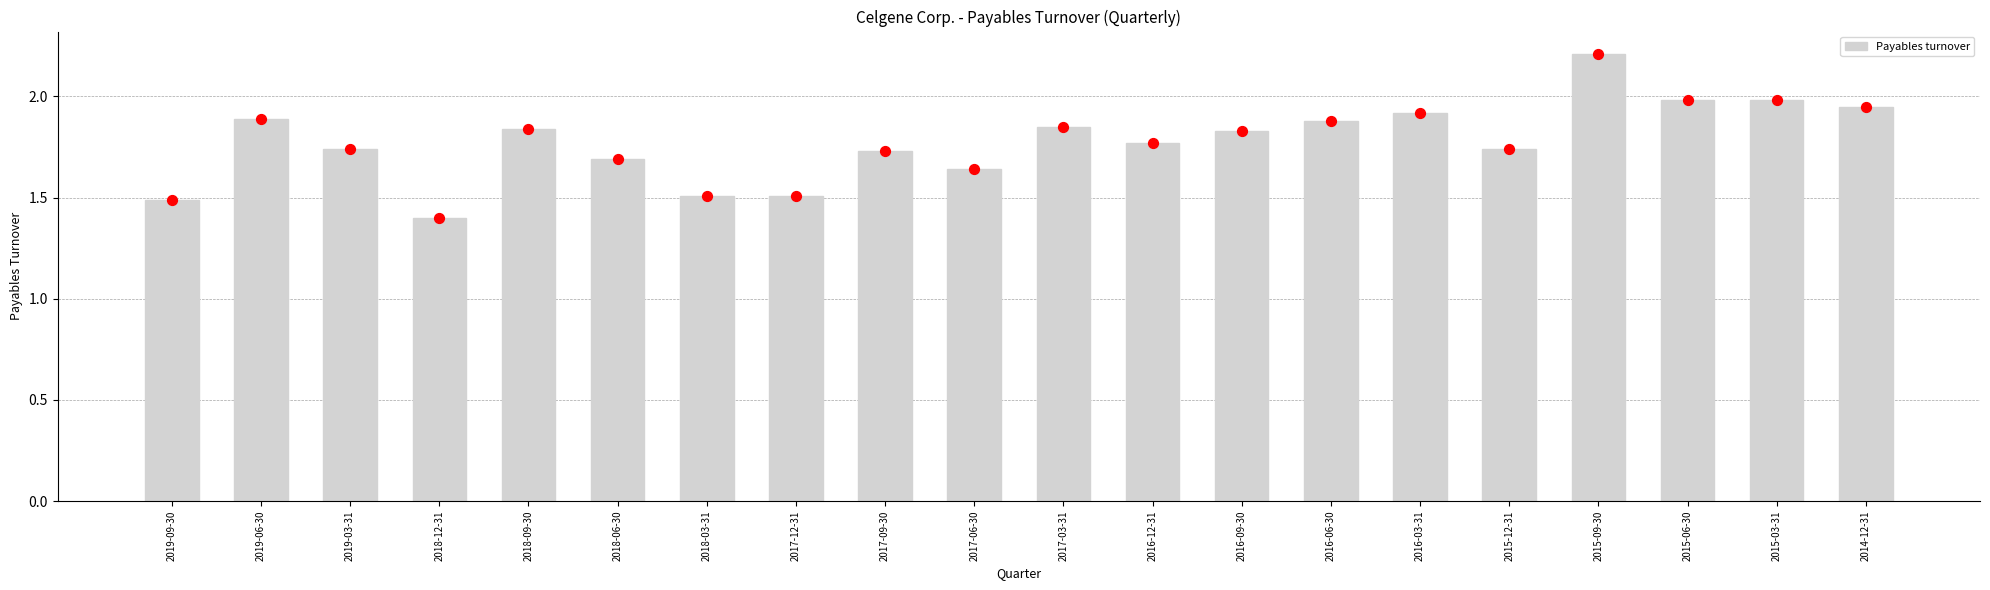

What is the change in value from 2018-06-30 to 2017-12-31?

-0.2